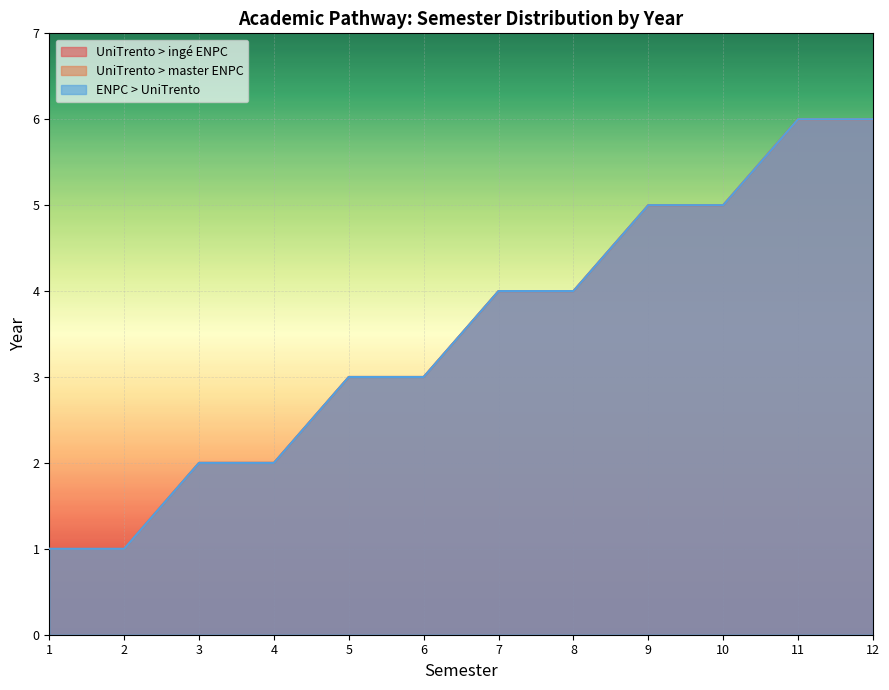

List the series in order of their peak value, lowest first.

UniTrento > ingé ENPC, UniTrento > master ENPC, ENPC > UniTrento